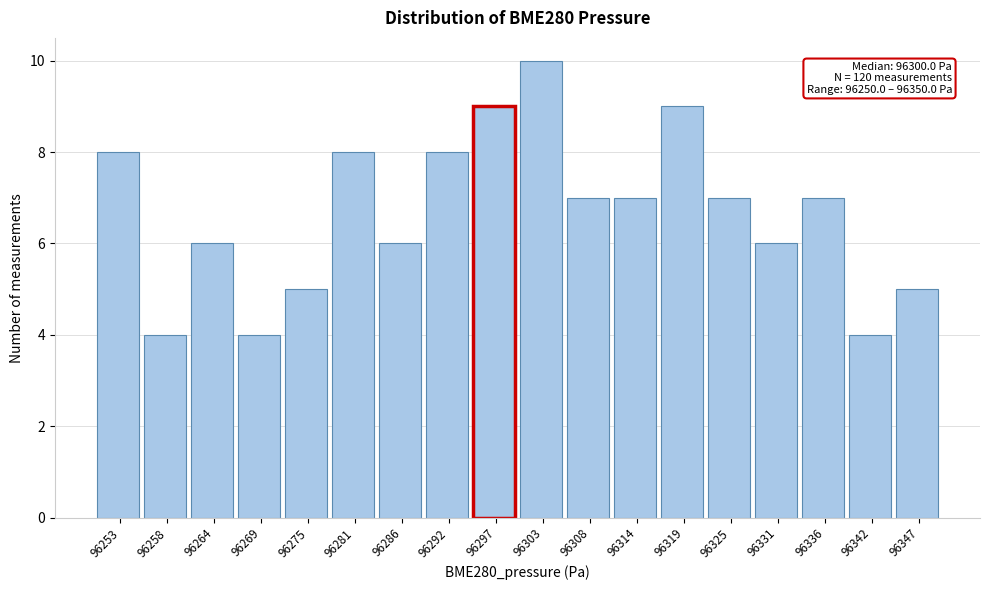

Over which range of the x-axis is the bar tallest?

96300 to 96306